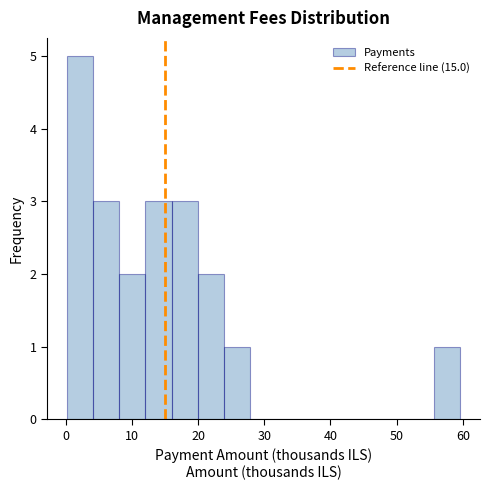

Read against the x-axis, roughly where is the centre of the tallest bar?

2